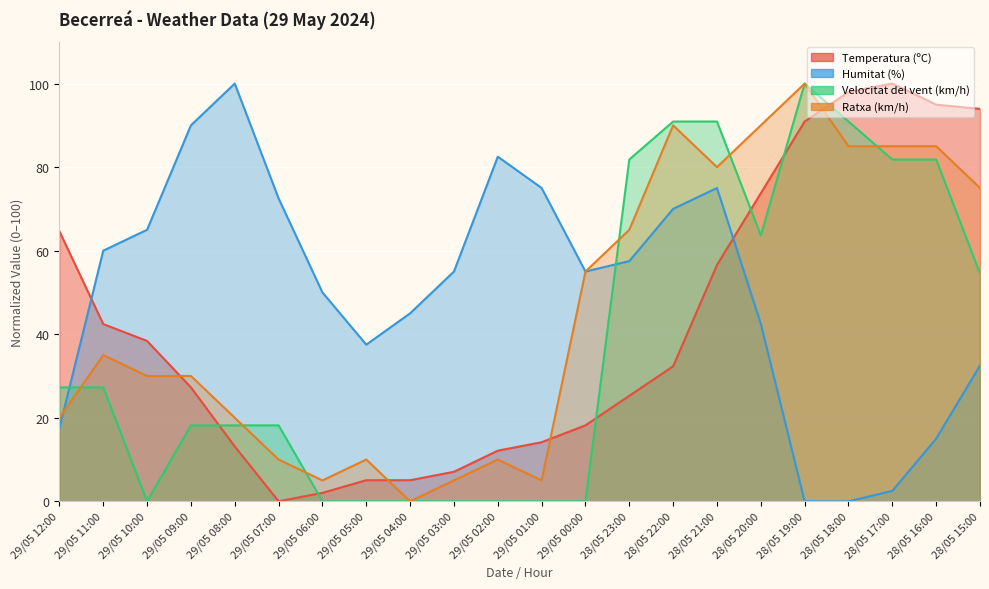

At which label does Ratxa (km/h) first exceed 35?

29/05 00:00